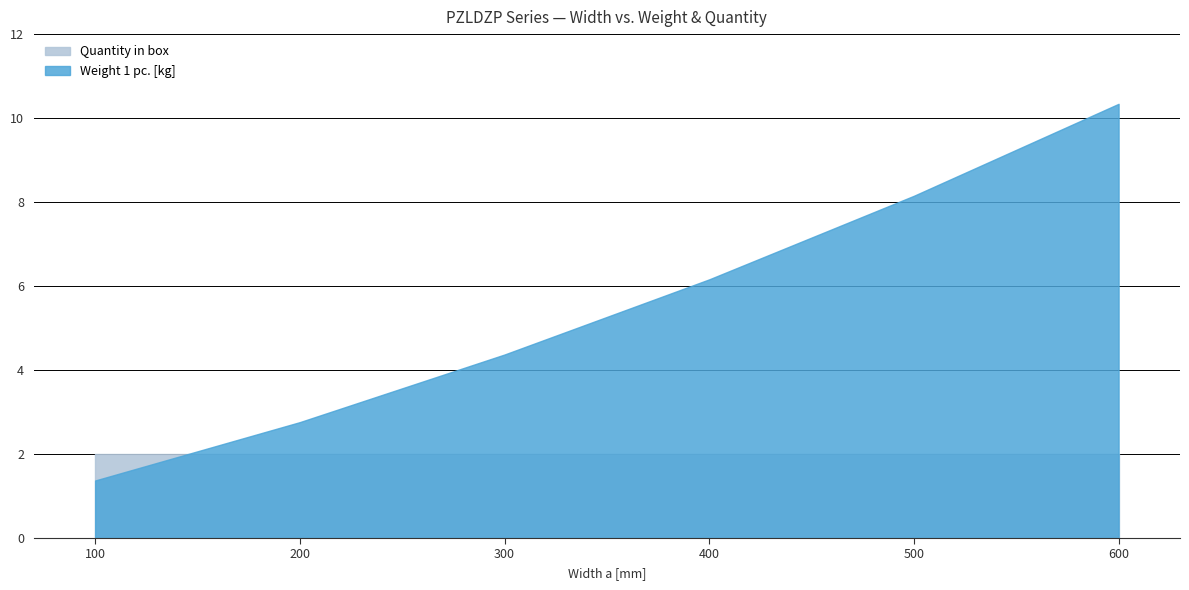

The Quantity in box series shows 2.7 at 500. True or false?

False